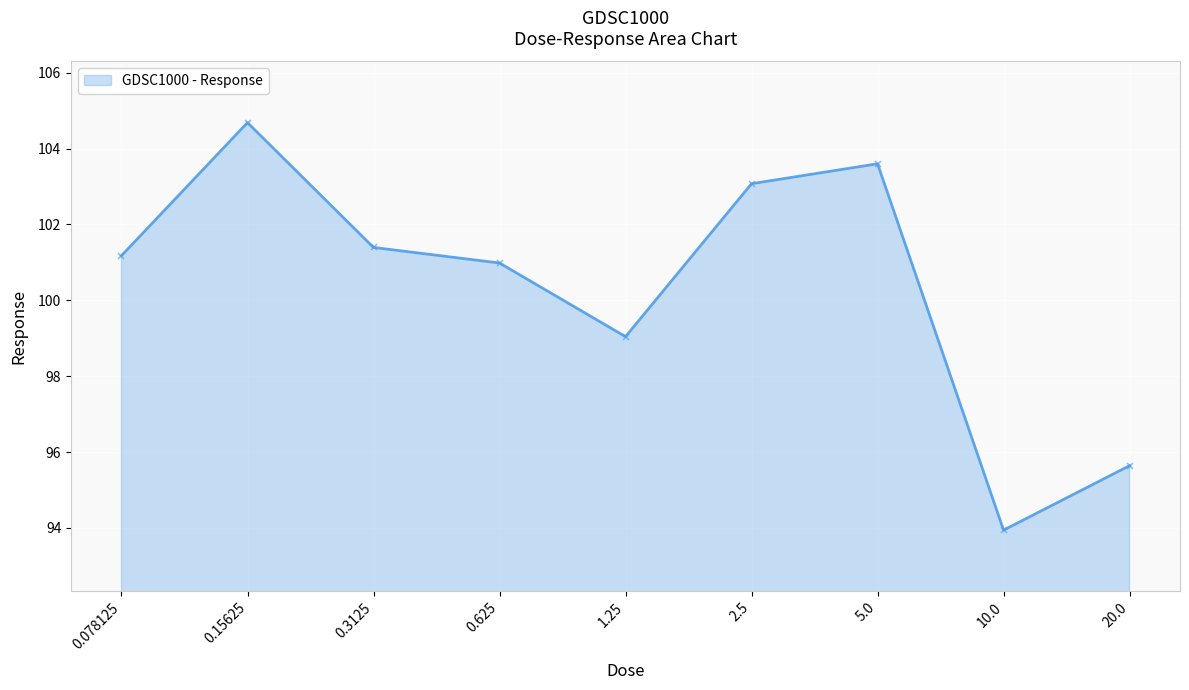

Where does the data first go above 101?

0.078125